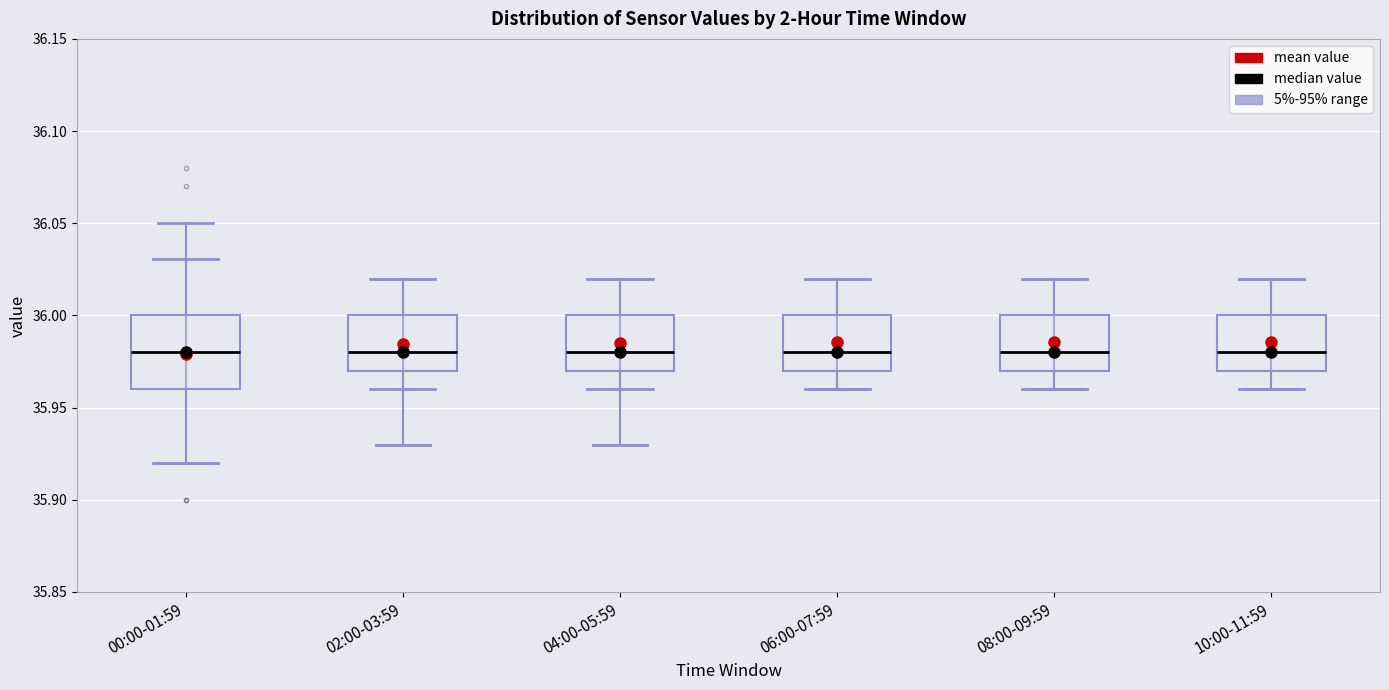

Reading left to right, transcribe this box plot: for each box, give where its median line is, the range the box spans, and where its two whiskers end, as read against the y-axis. The values are not printed on the chart, so give them approximately, as read against the axis.

00:00-01:59: median 35.98, box 35.96 to 36.00, whiskers 35.92 to 36.05
02:00-03:59: median 35.98, box 35.97 to 36.00, whiskers 35.93 to 36.02
04:00-05:59: median 35.98, box 35.97 to 36.00, whiskers 35.93 to 36.02
06:00-07:59: median 35.98, box 35.97 to 36.00, whiskers 35.96 to 36.02
08:00-09:59: median 35.98, box 35.97 to 36.00, whiskers 35.96 to 36.02
10:00-11:59: median 35.98, box 35.97 to 36.00, whiskers 35.96 to 36.02